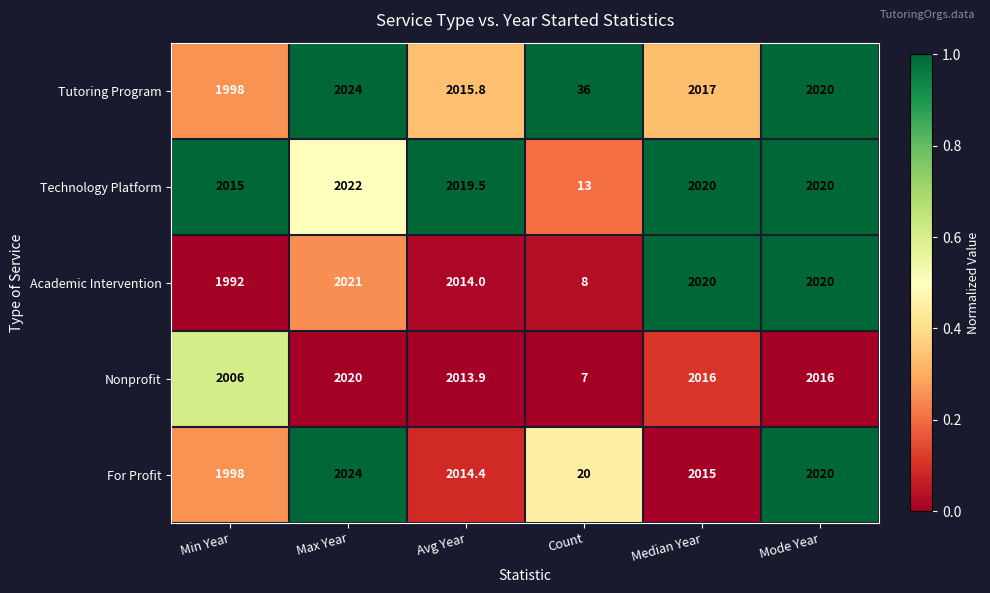

What is the difference between the highest and lowest values at Max Year?

4.0